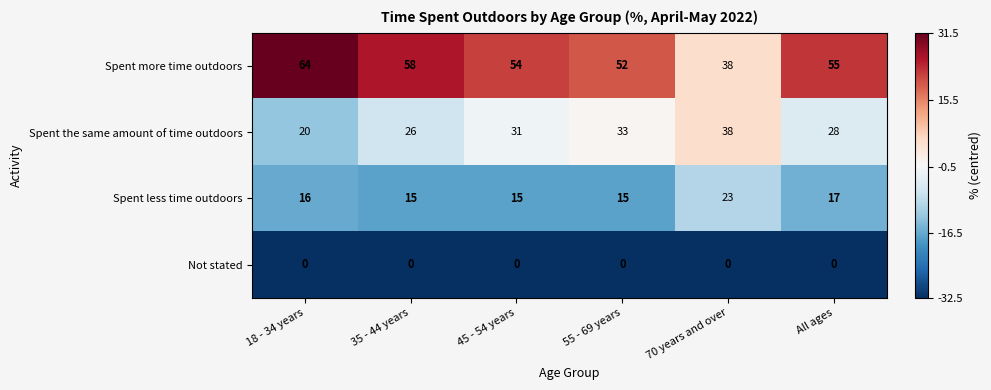

Rank the series by their maximum value, from highest to lowest.

Spent more time outdoors, Spent the same amount of time outdoors, Spent less time outdoors, Not stated